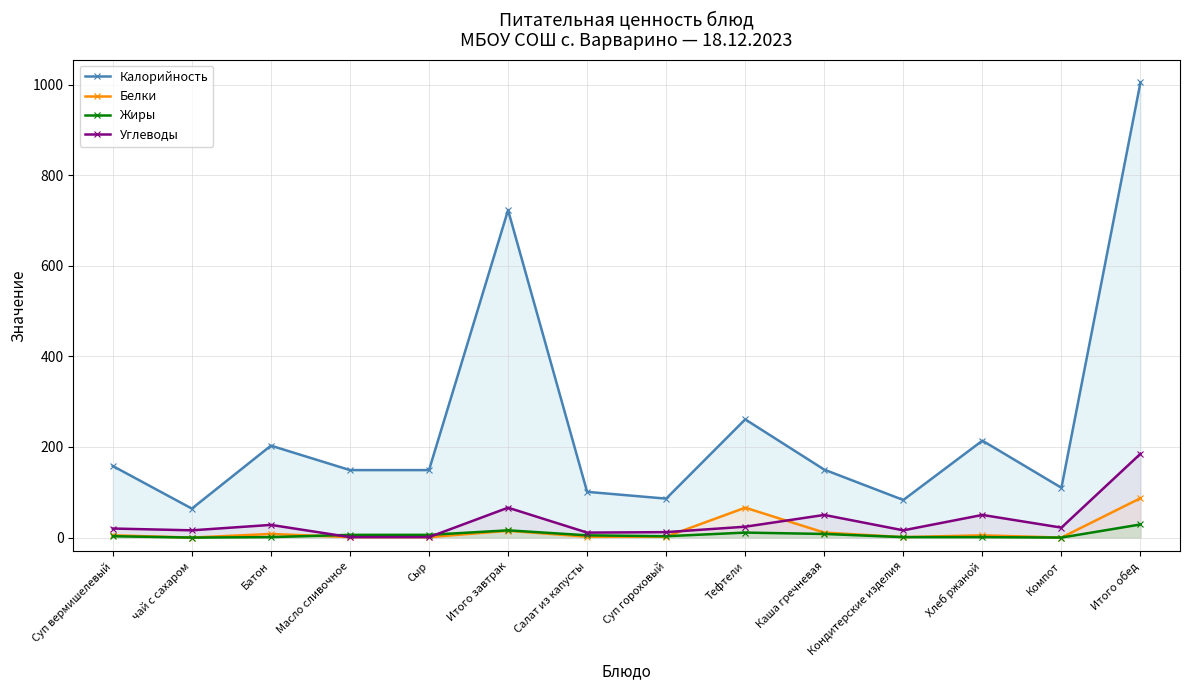

Is the value of Углеводы at Суп вермишелевый greater than the value of Белки at Кондитерские изделия?

Yes